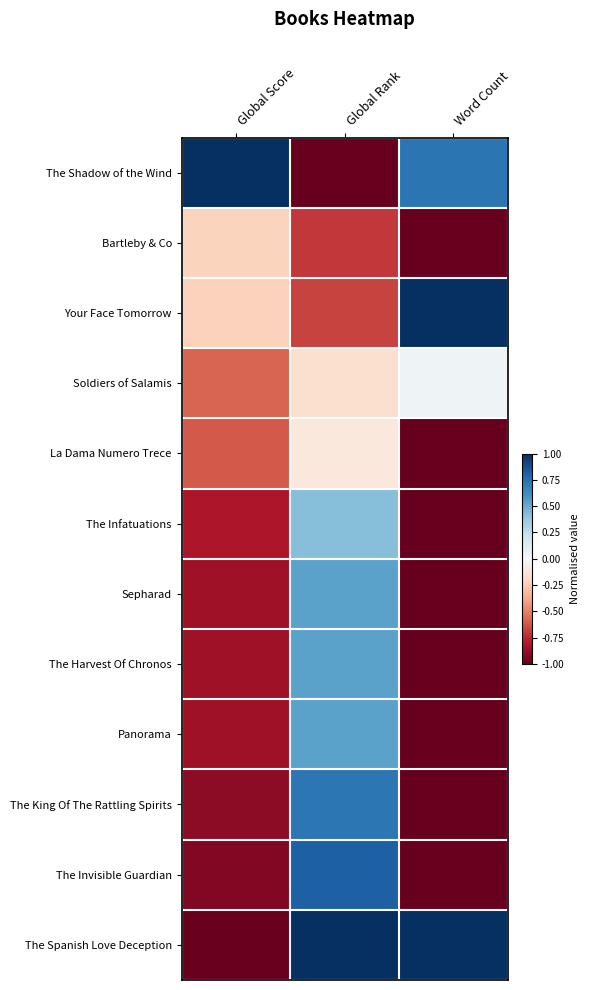

Rank the series at Global Score from highest to lowest value.

The Shadow of the Wind, Bartleby & Co, Your Face Tomorrow, Soldiers of Salamis, La Dama Numero Trece, The Infatuations, Sepharad, The Harvest Of Chronos, Panorama, The King Of The Rattling Spirits, The Invisible Guardian, The Spanish Love Deception